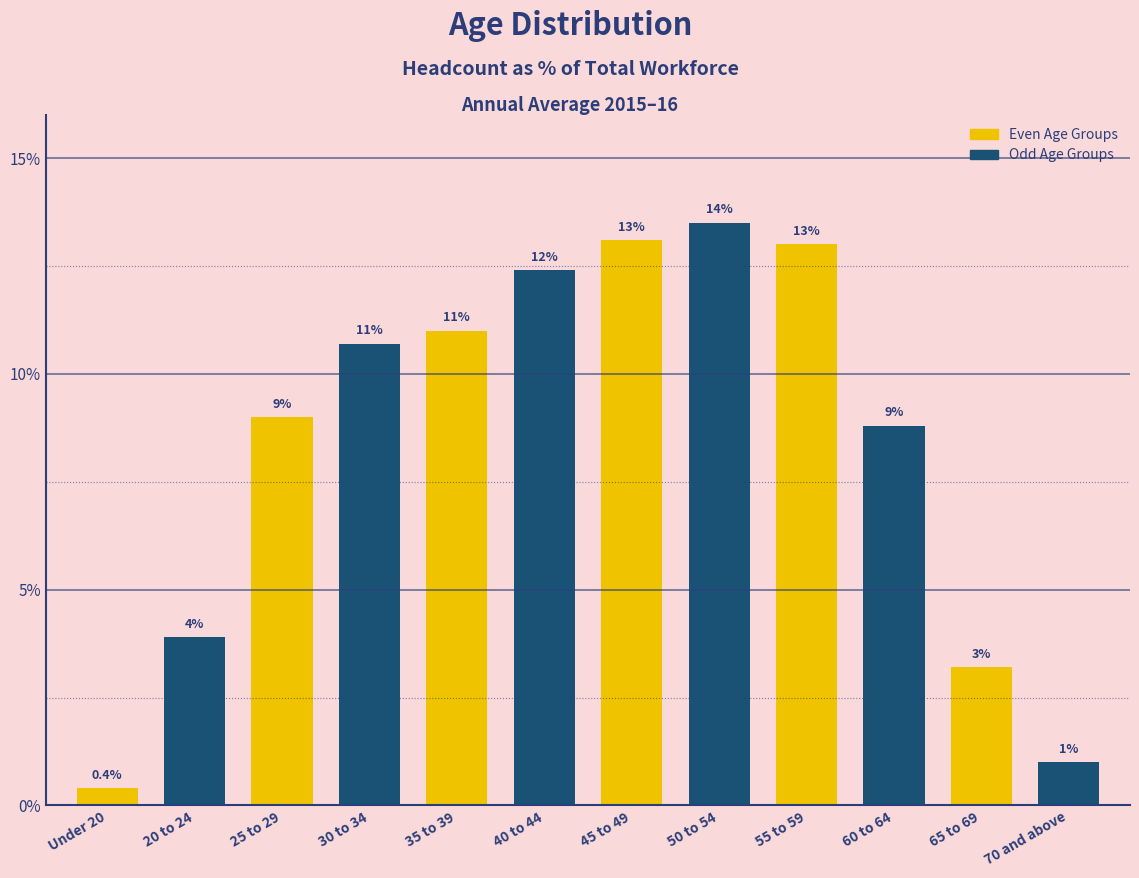

Reading left to right, what are all the values shown in this chart?

Under 20=0.4	20 to 24=3.9	25 to 29=9.0	30 to 34=10.7	35 to 39=11.0	40 to 44=12.4	45 to 49=13.1	50 to 54=13.5	55 to 59=13.0	60 to 64=8.8	65 to 69=3.2	70 and above=1.0